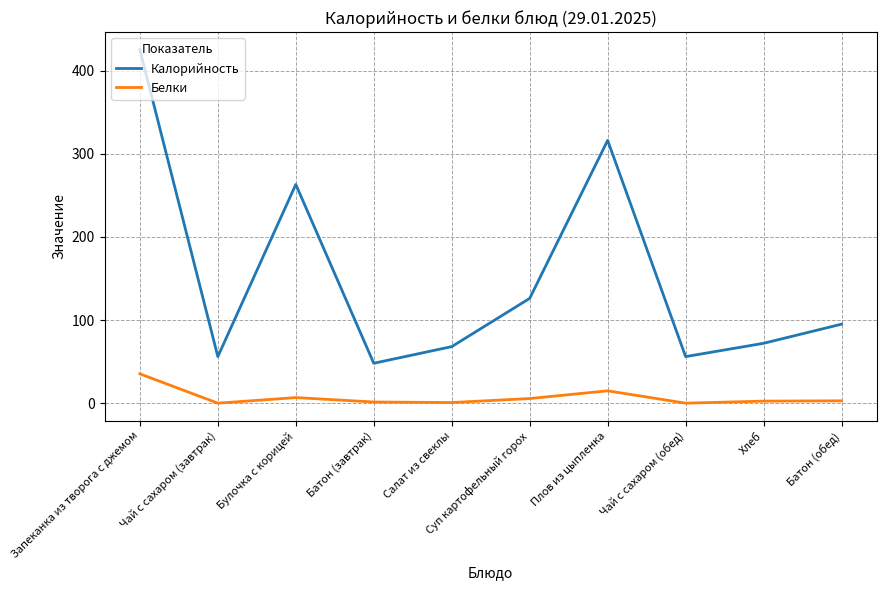

Which label corresponds to the largest value in the chart?

Запеканка из творога с джемом